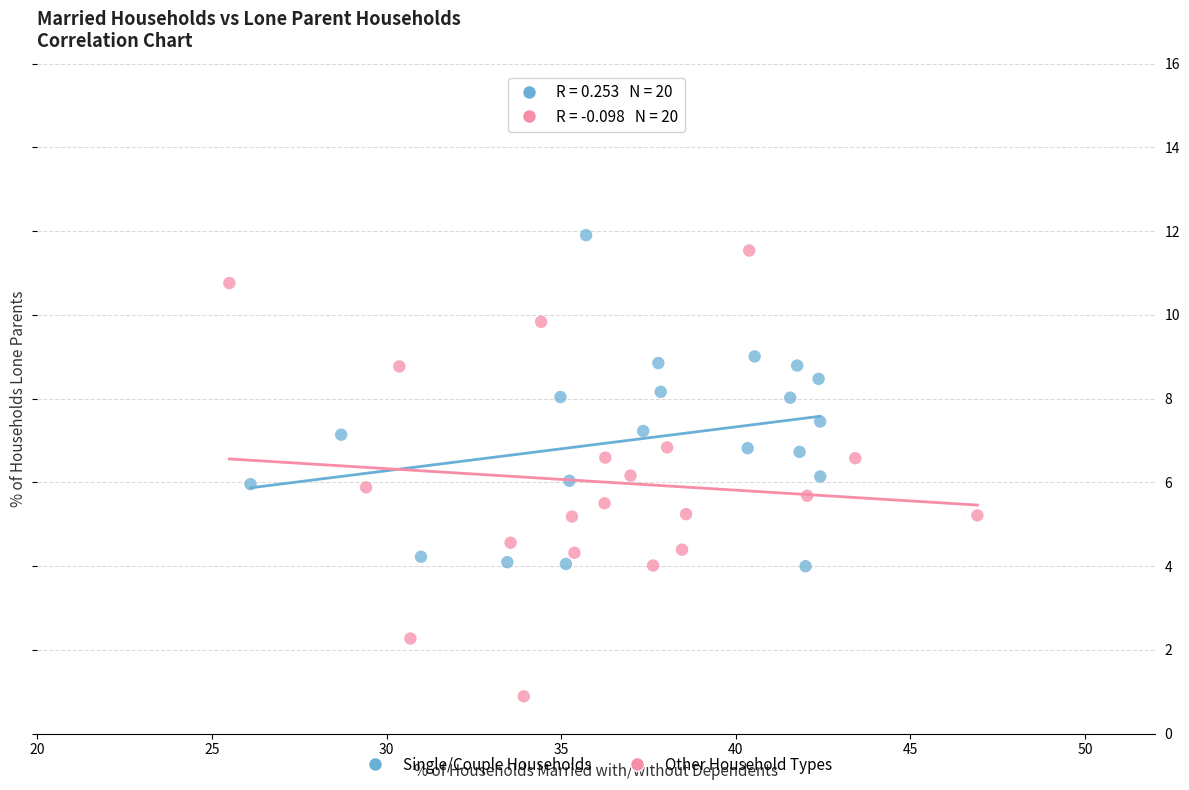

Which series has the widest spread of Y values?

Other Household Types